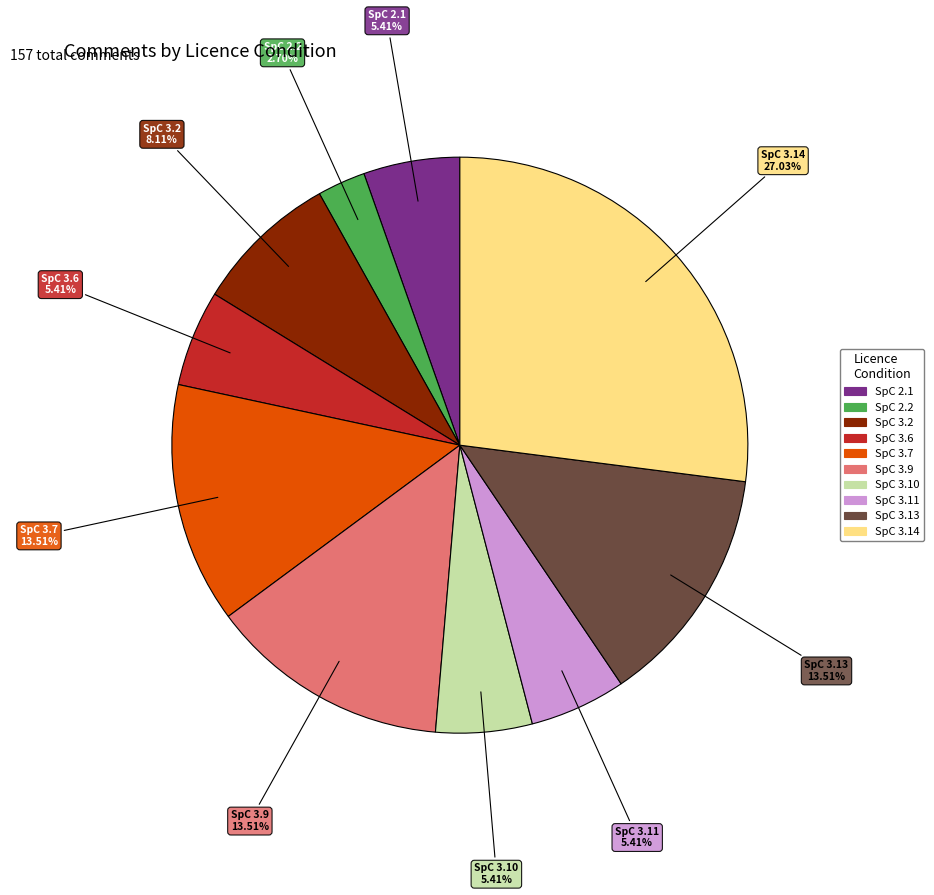

Is SpC 2.2 the majority of the pie?

No